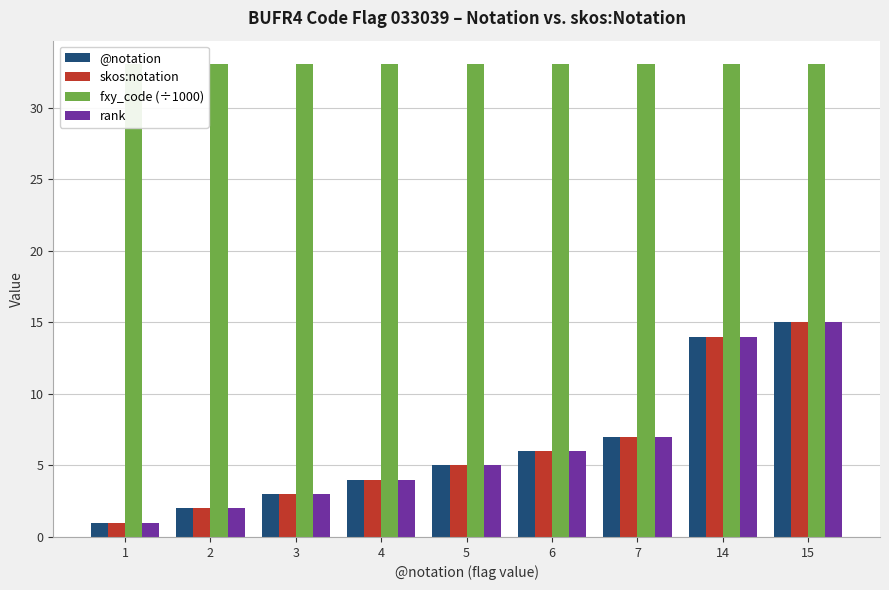

What is the greatest value displayed?

33.0